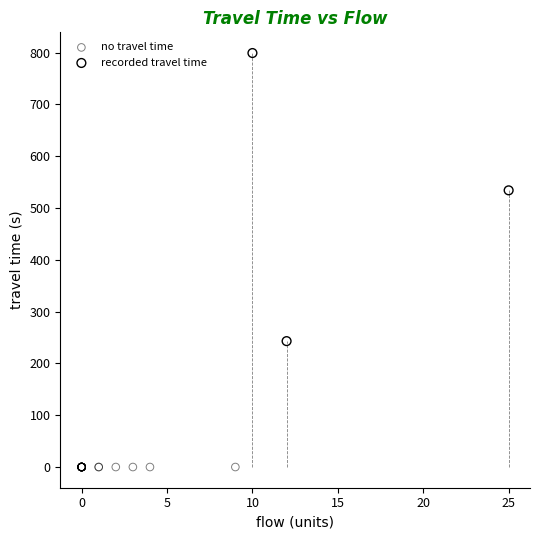

Which series reaches the maximum Y coordinate?

recorded travel time